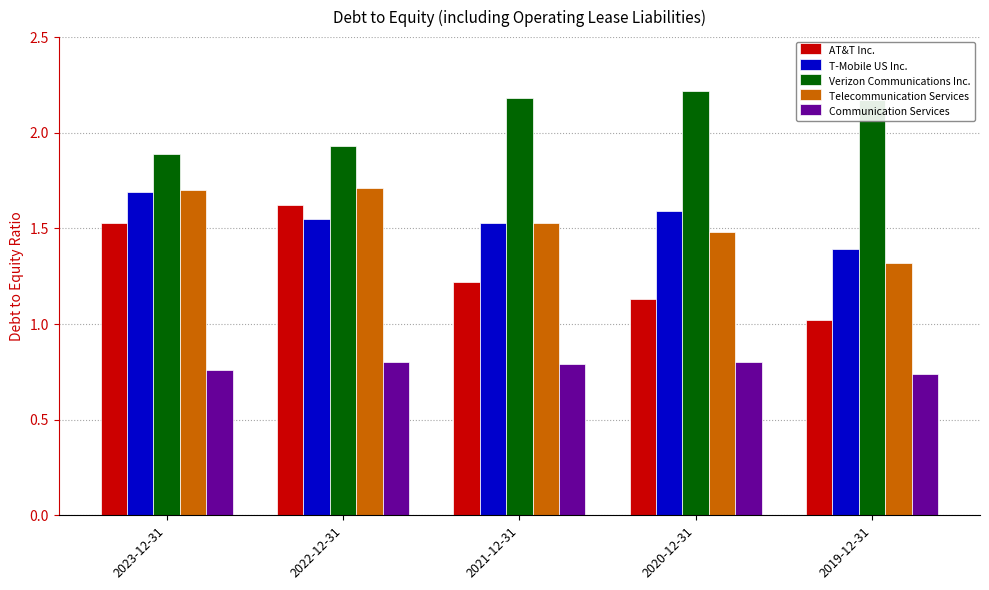

What is the difference between the Telecommunication Services values at 2019-12-31 and 2020-12-31?

0.2